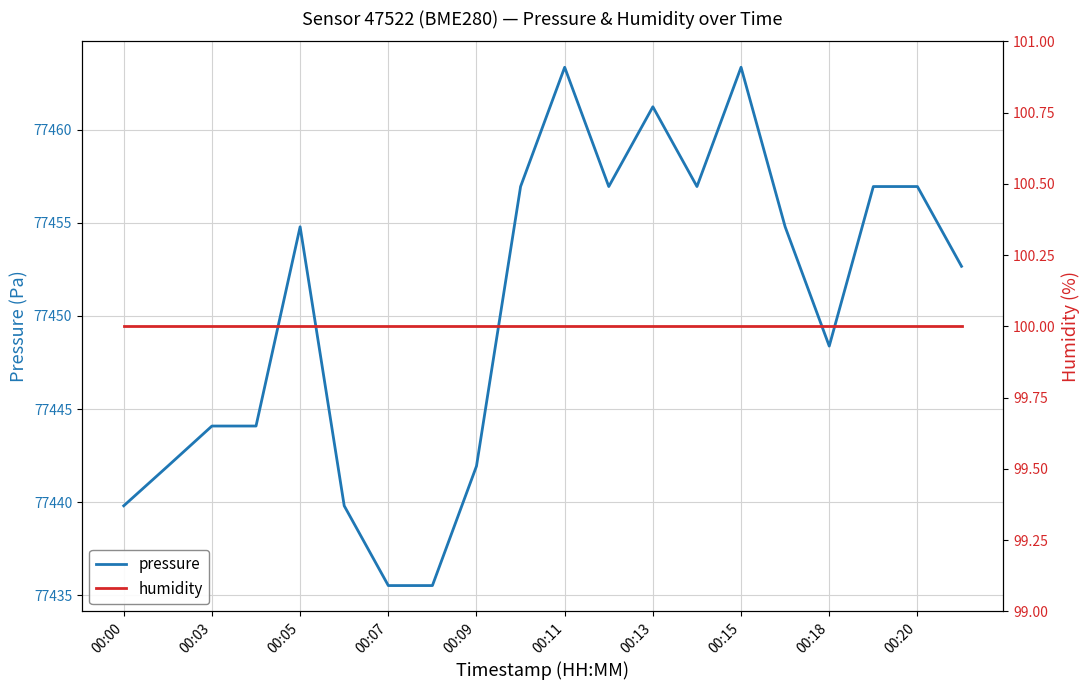

What is the minimum value for humidity?

100.0